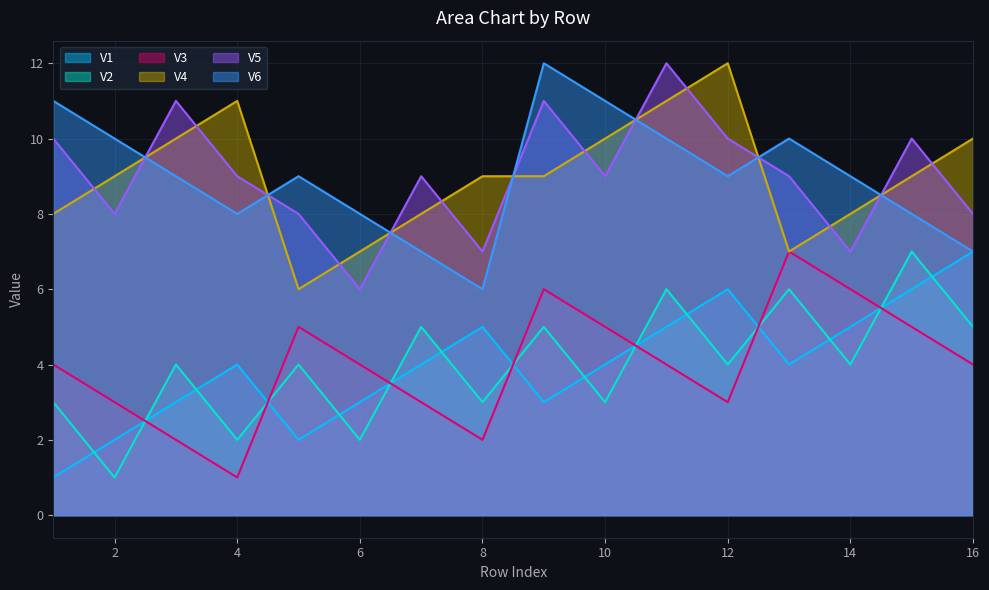

What is the spread (max minus min) of values at 10?

8